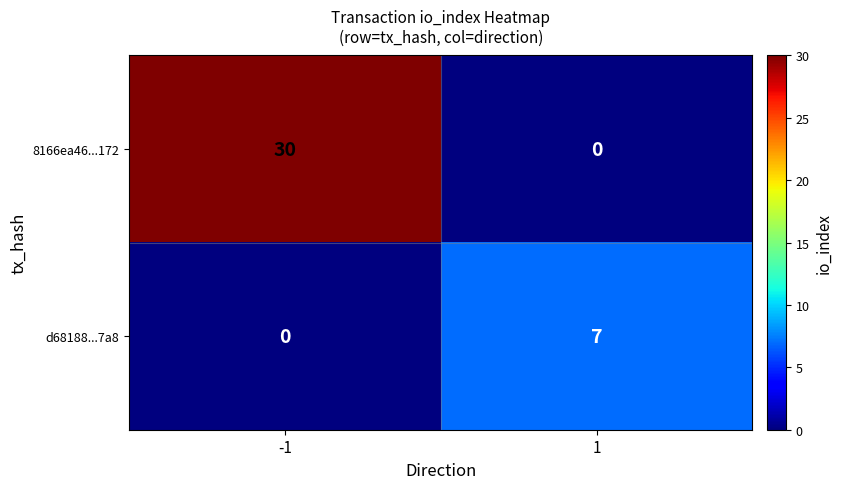

What is the greatest value displayed?

30